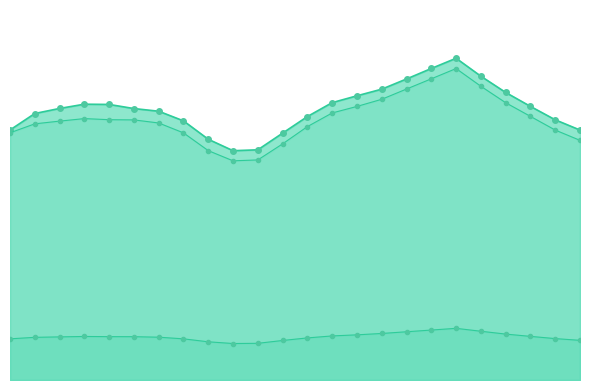

At which category does col_5 reach its first local peak?

4